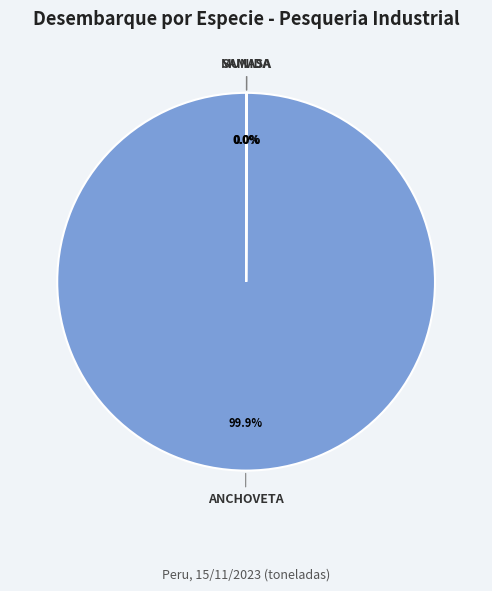

Is there any slice that represents more than half of the pie?

Yes